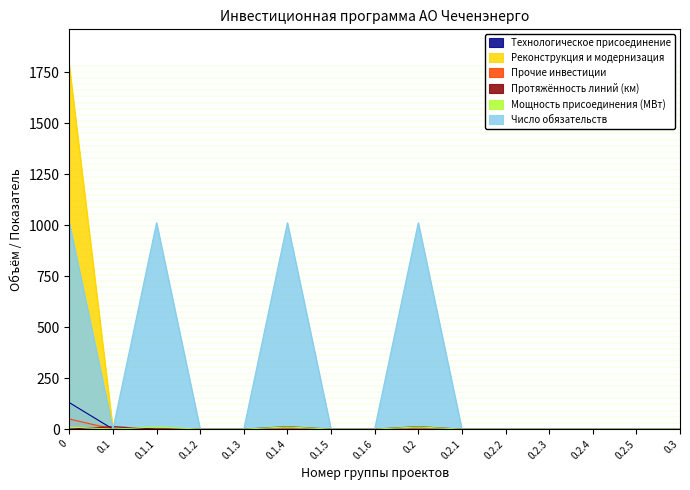

True or false: Реконструкция и модернизация has a value of -901.6 at 0.1.1.

False